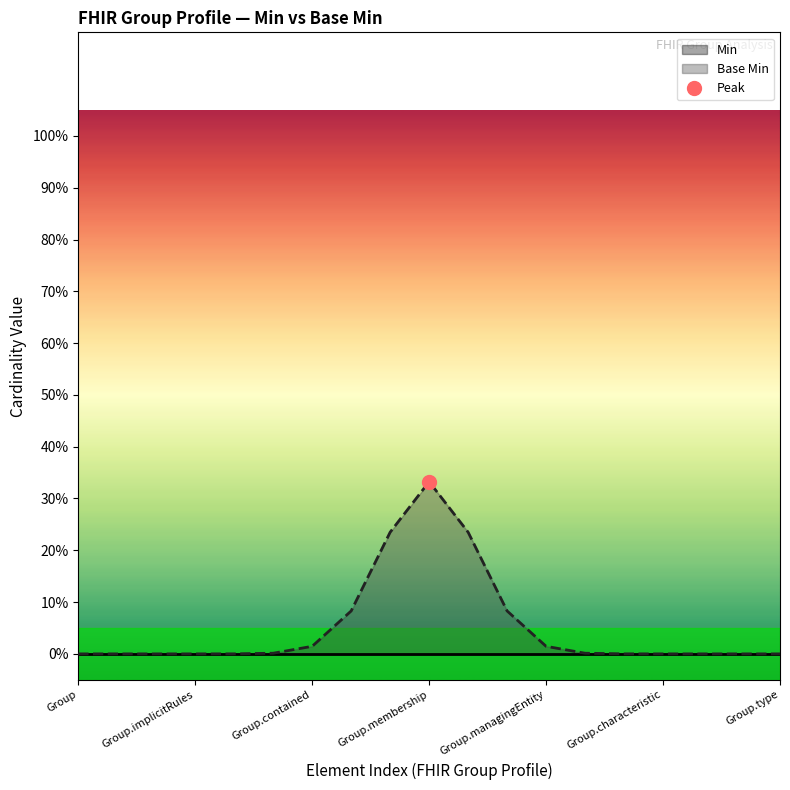

Between Group.contained and Group.combinationThreshold, which series saw the biggest shift?

Min